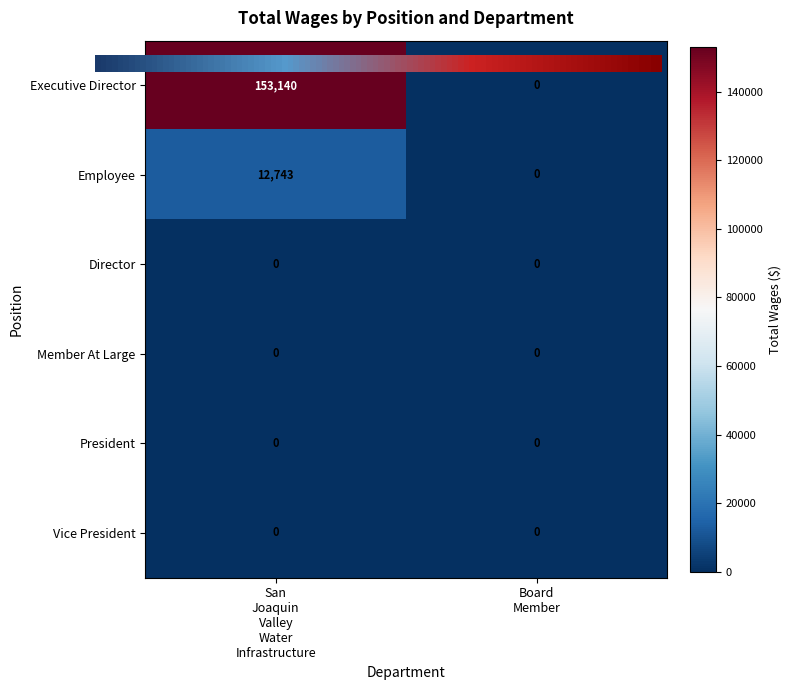

At which category is the sum across all series the highest?

San
Joaquin
Valley
Water
Infrastructure